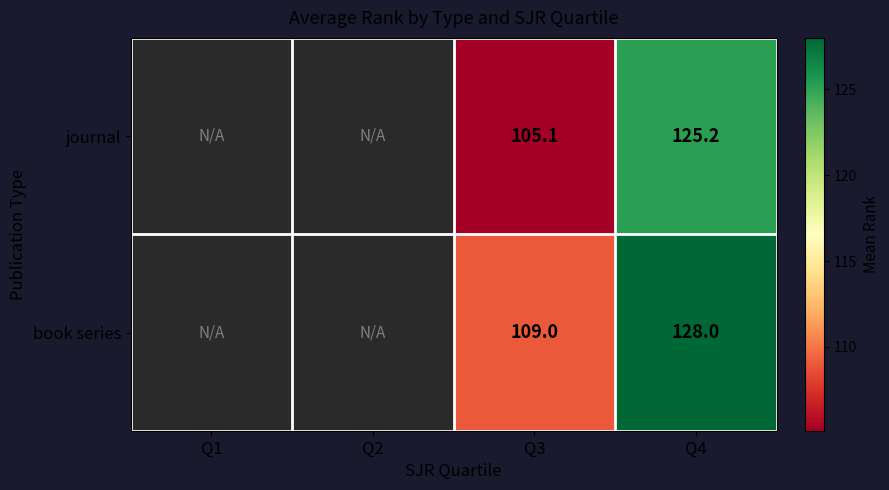

True or false: book series has a value of 128.0 at Q4.

True